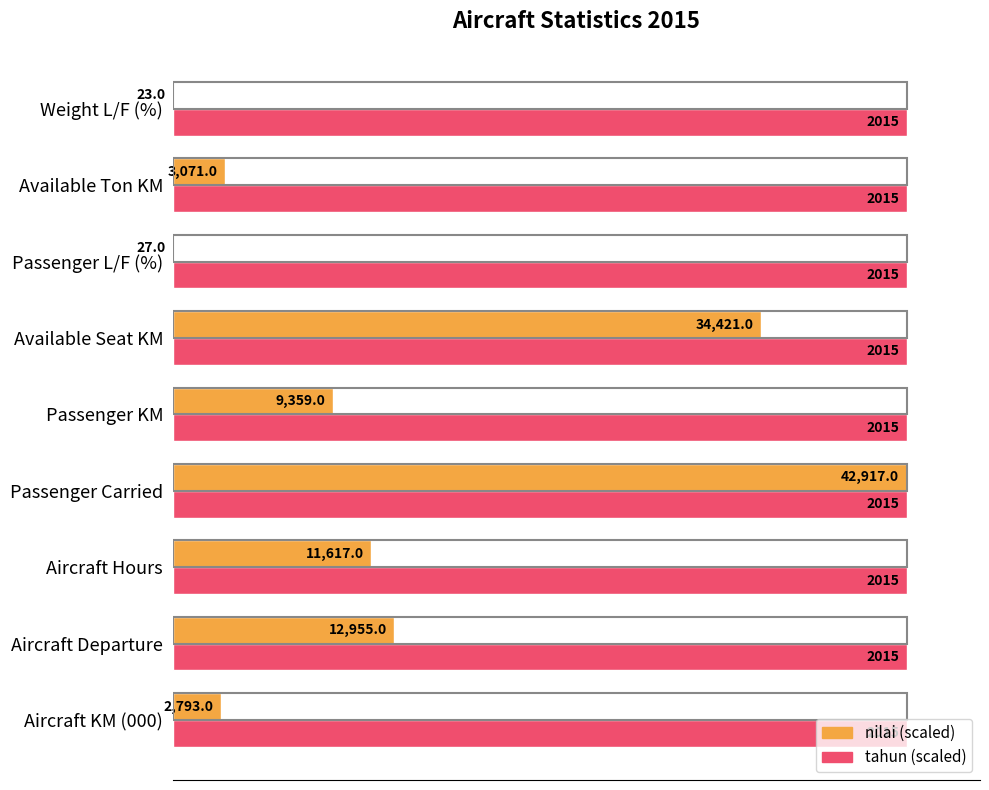

How many distinct data groups are displayed?

2